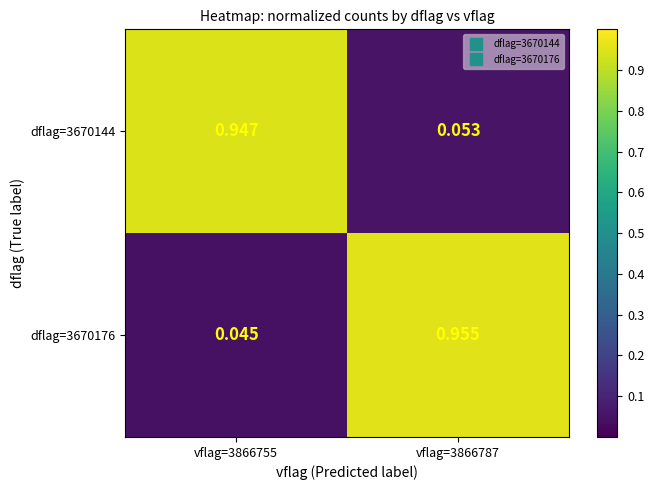

Is the value of dflag=3670176 at vflag=3866787 greater than the value of dflag=3670144 at vflag=3866755?

Yes